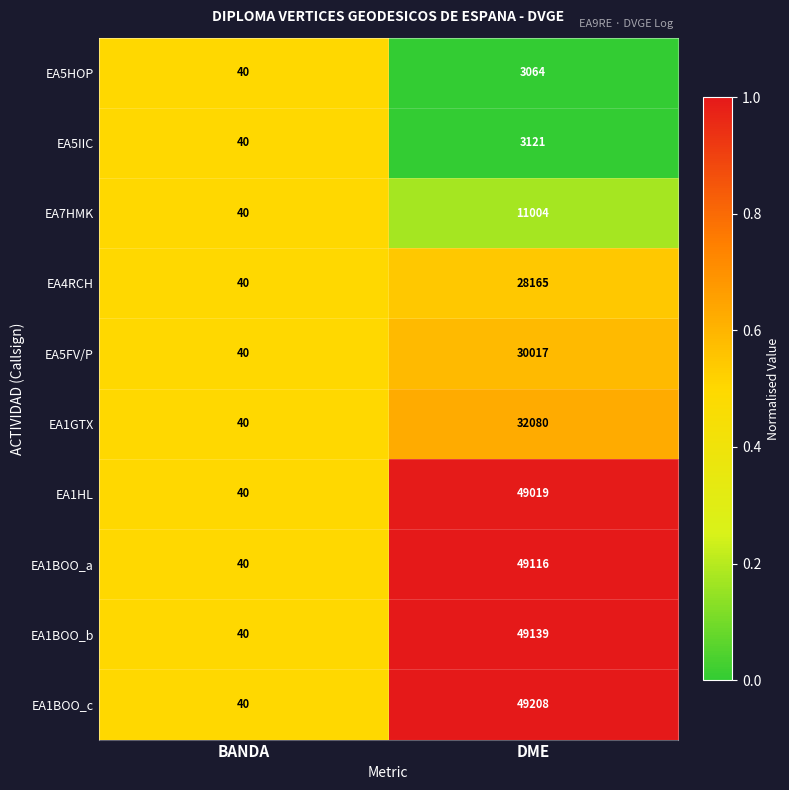

At which category is the sum across all series the highest?

DME